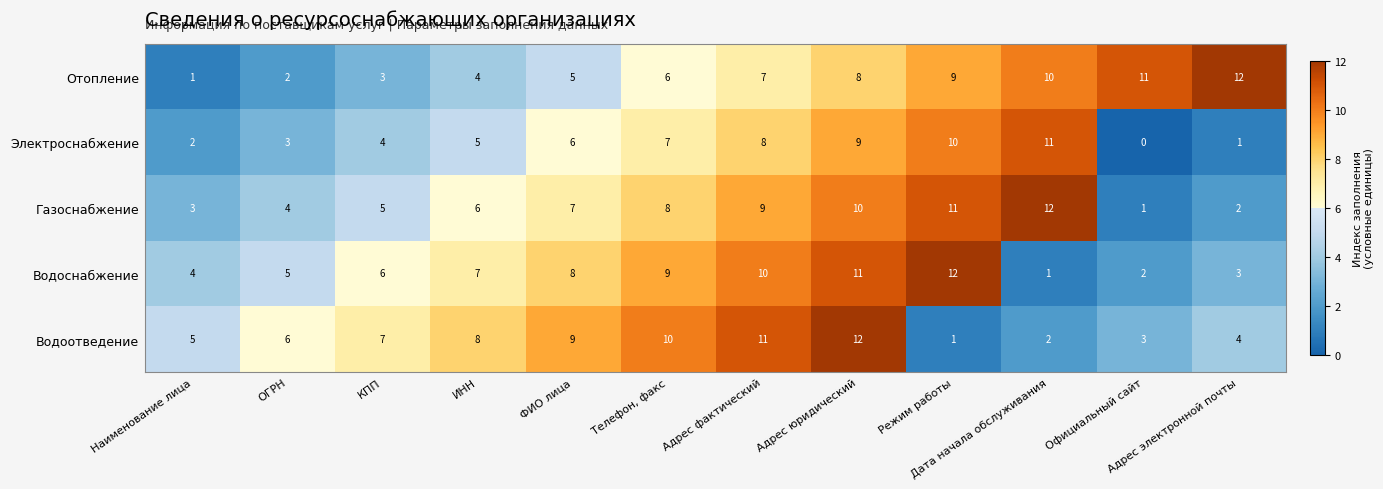

What is the difference between the Отопление values at КПП and Адрес фактический?

4